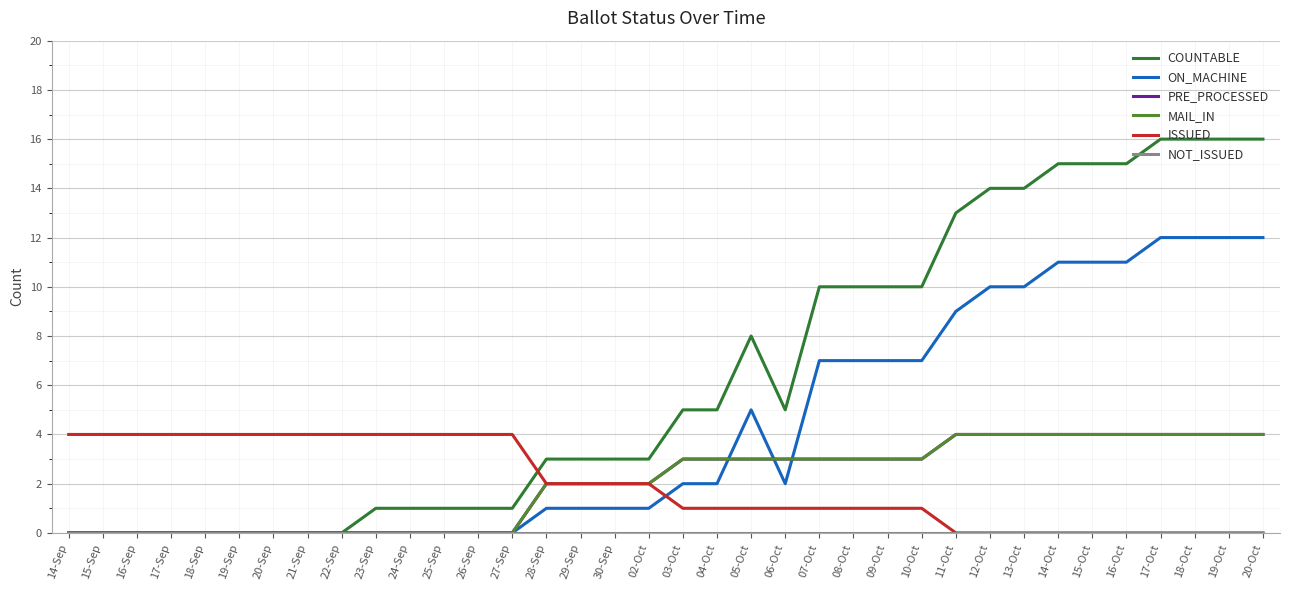

Does the chart display data point markers on the line(s)?

No